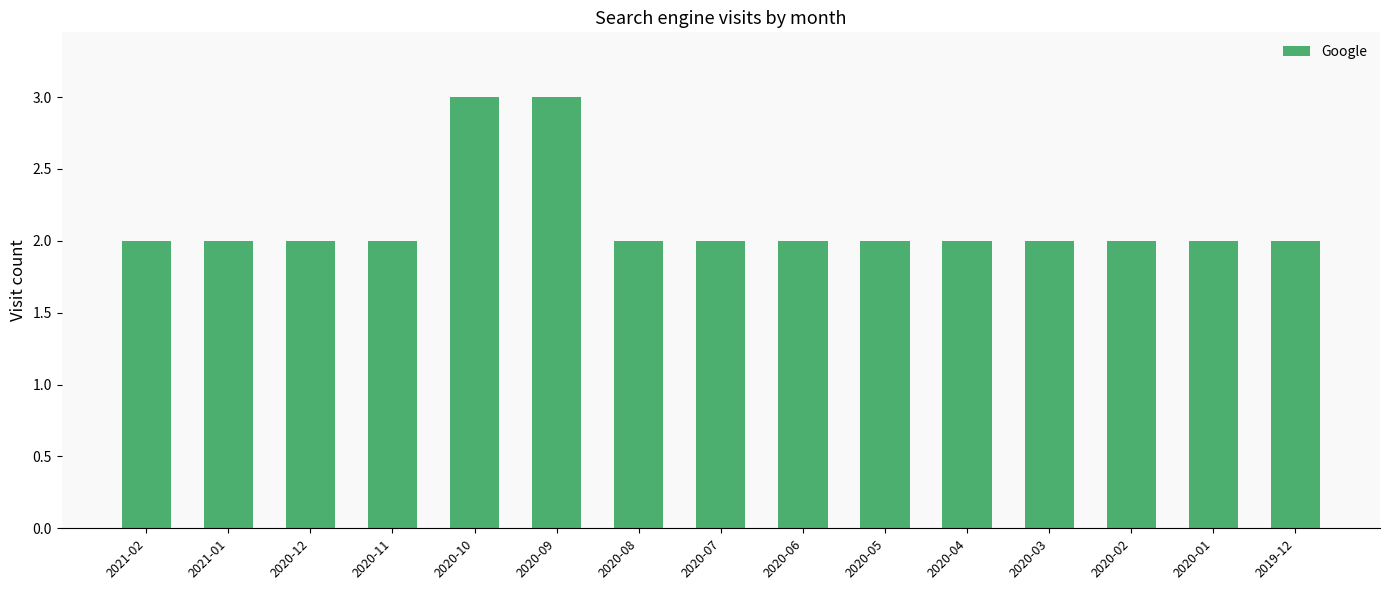

What is the sum of the values at 2020-07 and 2020-06?

4